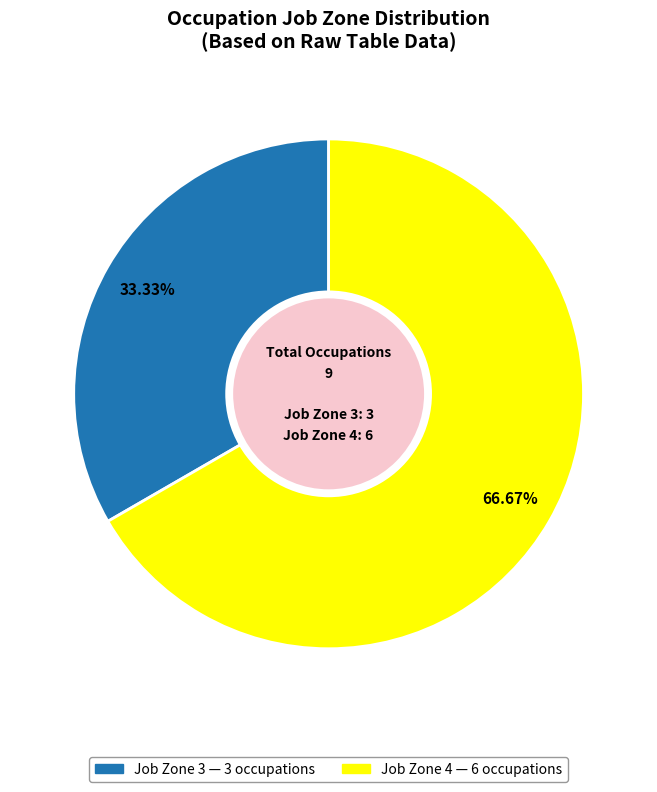

Is there any slice that represents more than half of the pie?

Yes